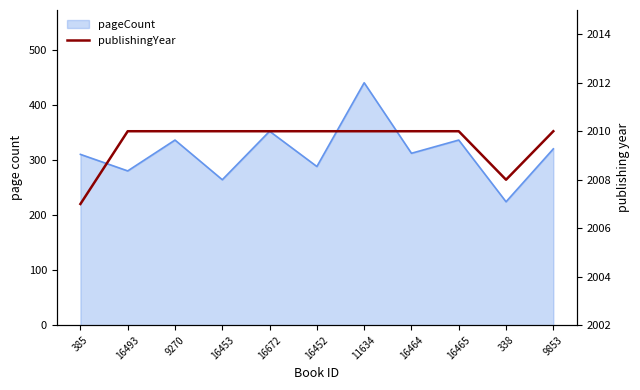

What is the label of the 11th point from the right?

385